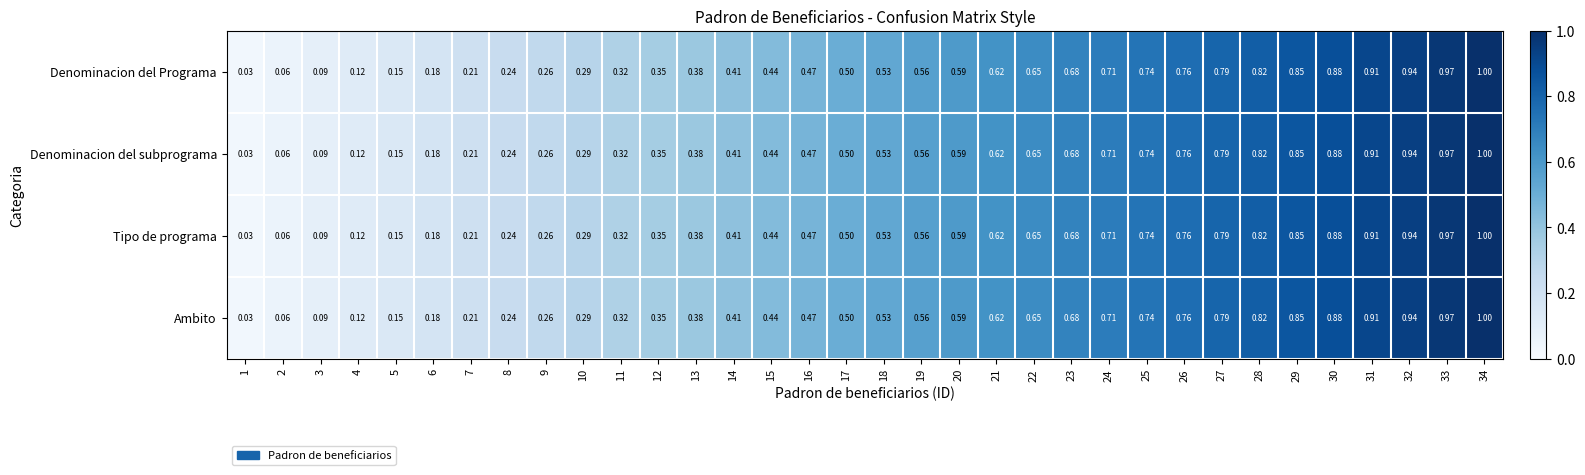

Reading left to right, transcribe all the data shown in this chart.

Denominacion del Programa: 1=0.0	2=0.1	3=0.1	4=0.1	5=0.1	6=0.2	7=0.2	8=0.2	9=0.3	10=0.3	11=0.3	12=0.3	13=0.4	14=0.4	15=0.4	16=0.5	17=0.5	18=0.5	19=0.6	20=0.6	21=0.6	22=0.7	23=0.7	24=0.7	25=0.7	26=0.8	27=0.8	28=0.8	29=0.8	30=0.9	31=0.9	32=0.9	33=1.0	34=1.0
Denominacion del subprograma: 1=0.0	2=0.1	3=0.1	4=0.1	5=0.1	6=0.2	7=0.2	8=0.2	9=0.3	10=0.3	11=0.3	12=0.3	13=0.4	14=0.4	15=0.4	16=0.5	17=0.5	18=0.5	19=0.6	20=0.6	21=0.6	22=0.7	23=0.7	24=0.7	25=0.7	26=0.8	27=0.8	28=0.8	29=0.8	30=0.9	31=0.9	32=0.9	33=1.0	34=1.0
Tipo de programa: 1=0.0	2=0.1	3=0.1	4=0.1	5=0.1	6=0.2	7=0.2	8=0.2	9=0.3	10=0.3	11=0.3	12=0.3	13=0.4	14=0.4	15=0.4	16=0.5	17=0.5	18=0.5	19=0.6	20=0.6	21=0.6	22=0.7	23=0.7	24=0.7	25=0.7	26=0.8	27=0.8	28=0.8	29=0.8	30=0.9	31=0.9	32=0.9	33=1.0	34=1.0
Ambito: 1=0.0	2=0.1	3=0.1	4=0.1	5=0.1	6=0.2	7=0.2	8=0.2	9=0.3	10=0.3	11=0.3	12=0.3	13=0.4	14=0.4	15=0.4	16=0.5	17=0.5	18=0.5	19=0.6	20=0.6	21=0.6	22=0.7	23=0.7	24=0.7	25=0.7	26=0.8	27=0.8	28=0.8	29=0.8	30=0.9	31=0.9	32=0.9	33=1.0	34=1.0